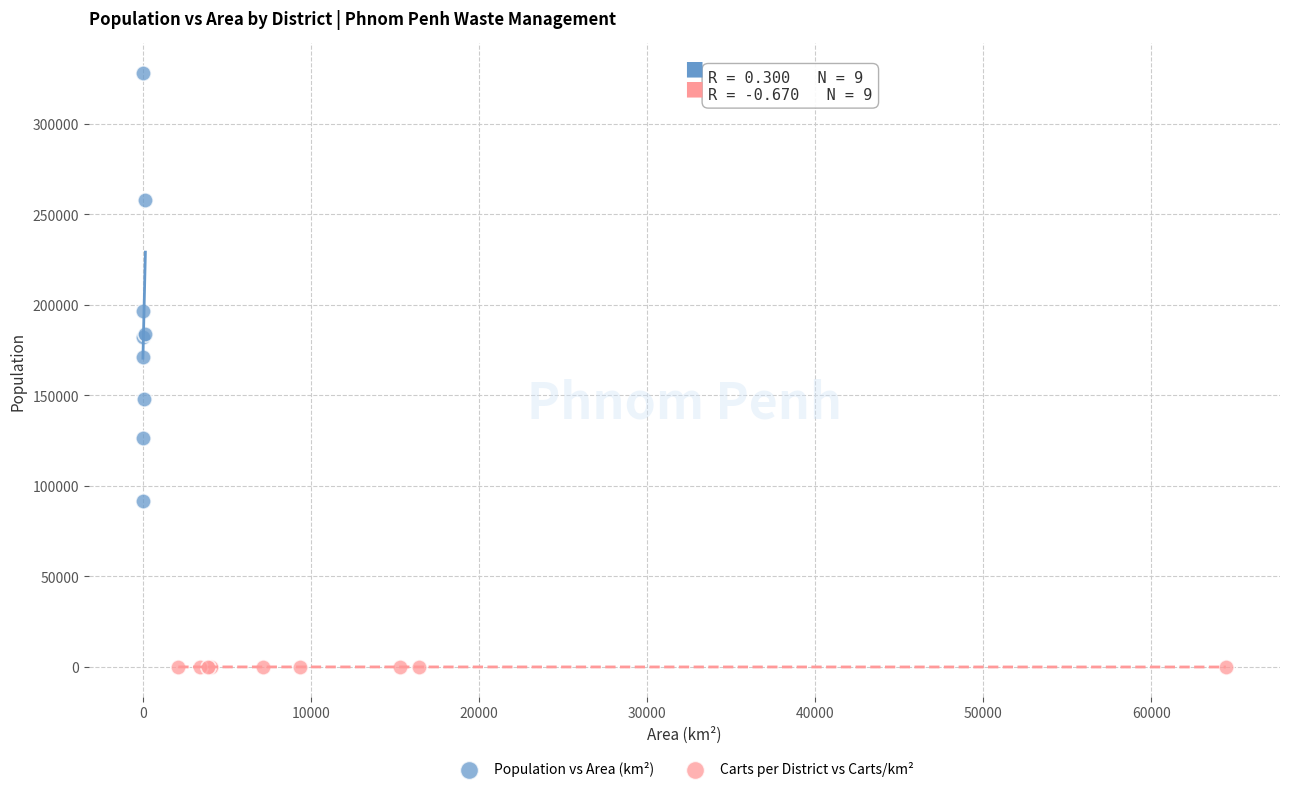

Which series contains the lowest Y value?

Carts per District vs Carts/km²